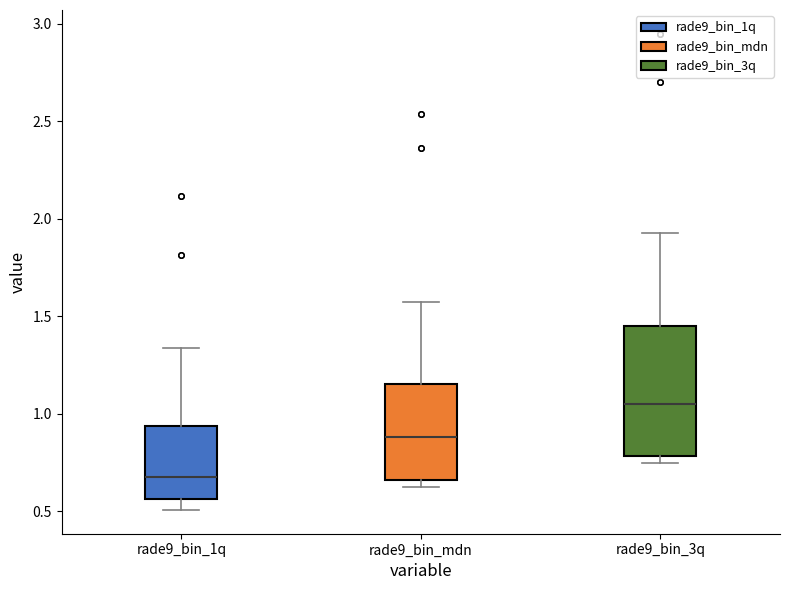

Which box has the highest median line?

rade9_bin_3q